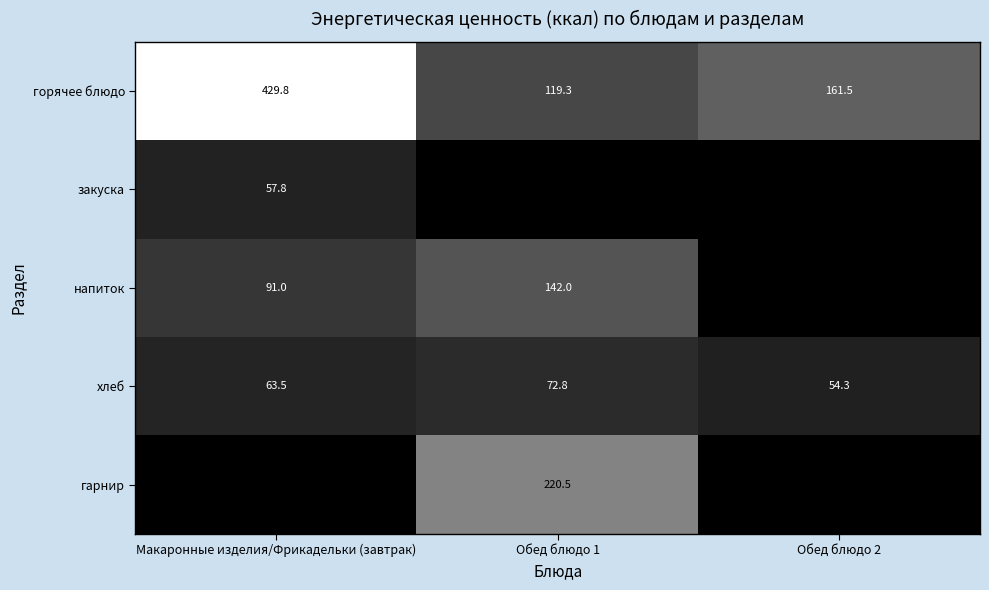

True or false: хлеб has a value of 63.5 at Макаронные изделия/Фрикадельки (завтрак).

True